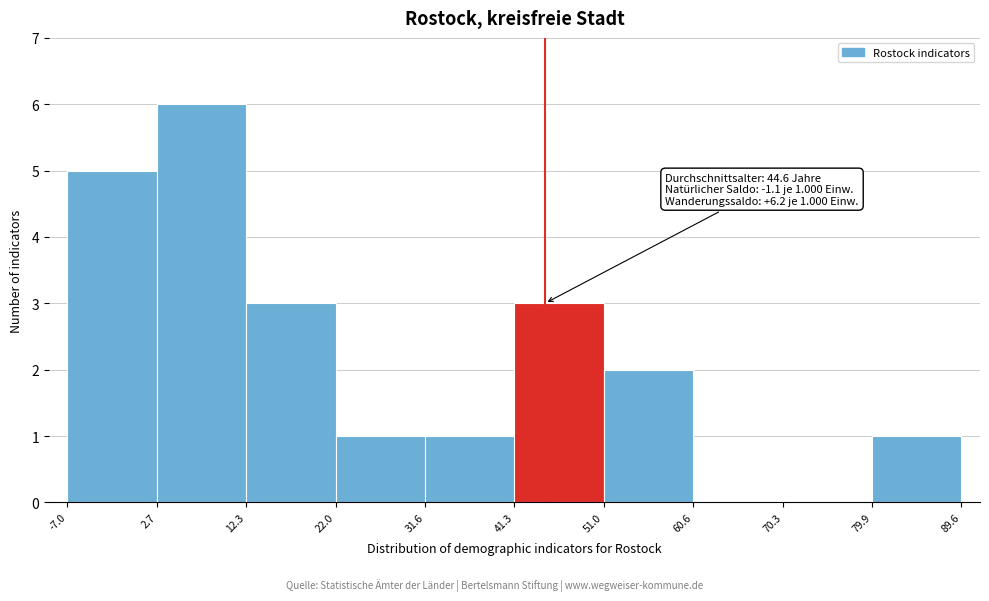

Which range on the x-axis has the tallest bar?

2.7 to 12.3